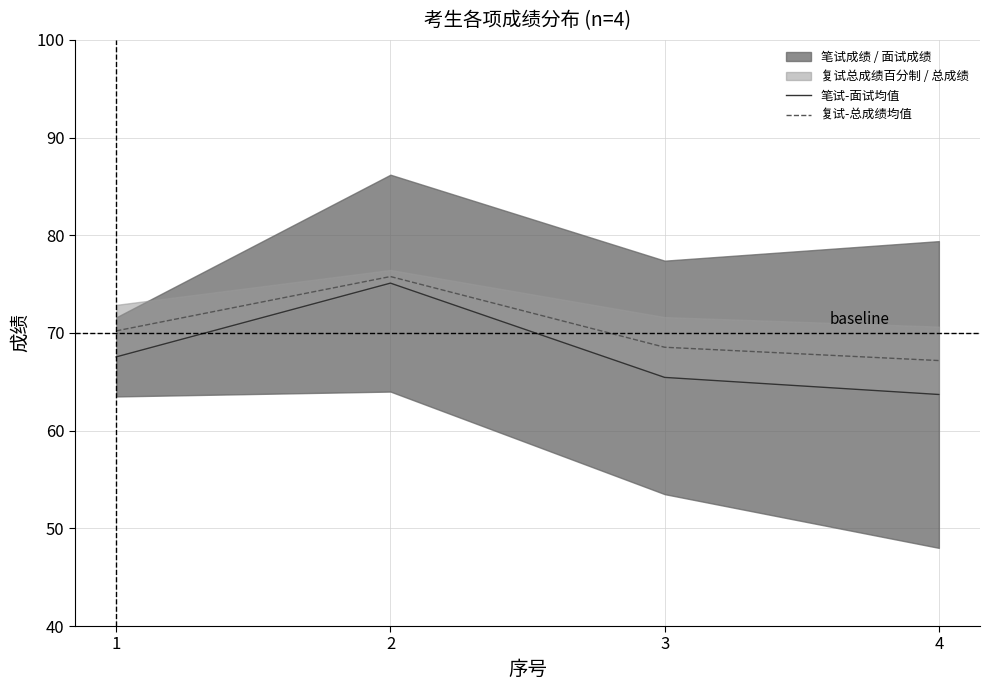

Reading left to right, extract all data points from this chart.

笔试-面试均值: 1=67.5	2=75.1	3=65.5	4=63.7
复试-总成绩均值: 1=70.2	2=75.8	3=68.5	4=67.2